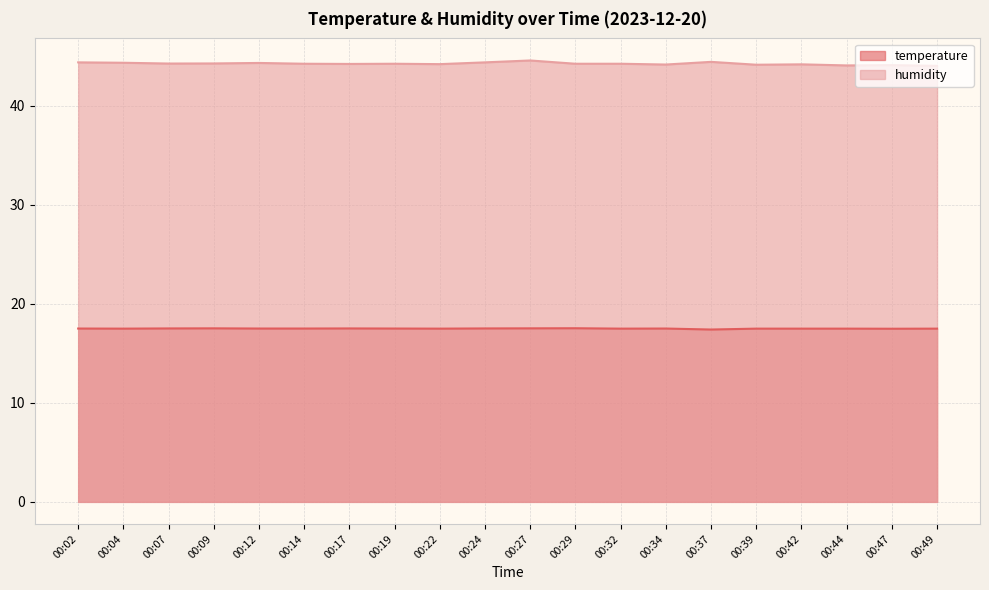

True or false: temperature and humidity intersect in this chart.

False